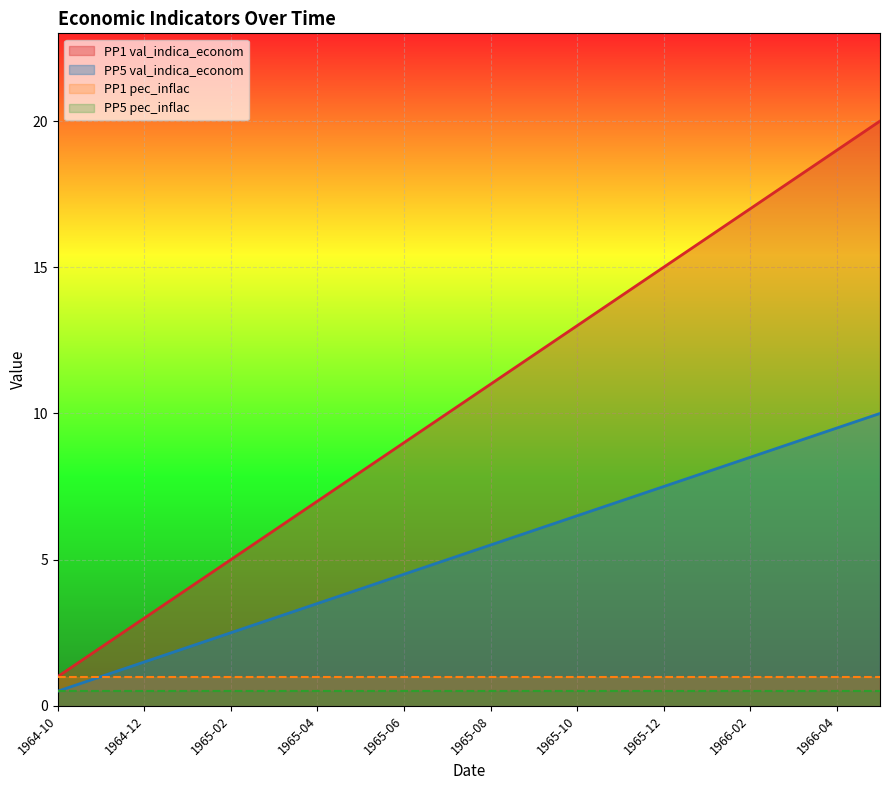

List the labels in order of PP1 value, smallest first.

1964-10, 1964-11, 1964-12, 1965-01, 1965-02, 1965-03, 1965-04, 1965-05, 1965-06, 1965-07, 1965-08, 1965-09, 1965-10, 1965-11, 1965-12, 1966-01, 1966-02, 1966-03, 1966-04, 1966-05